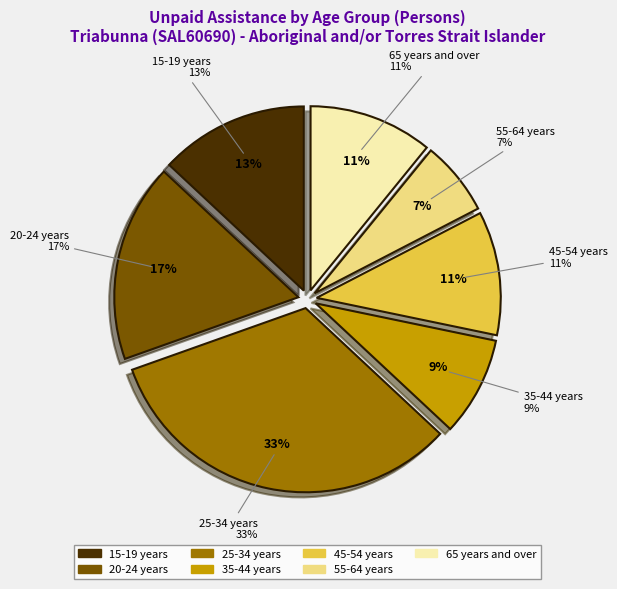

Approximately how many times larger is the value at 65 years and over compared to 55-64 years?

1.7